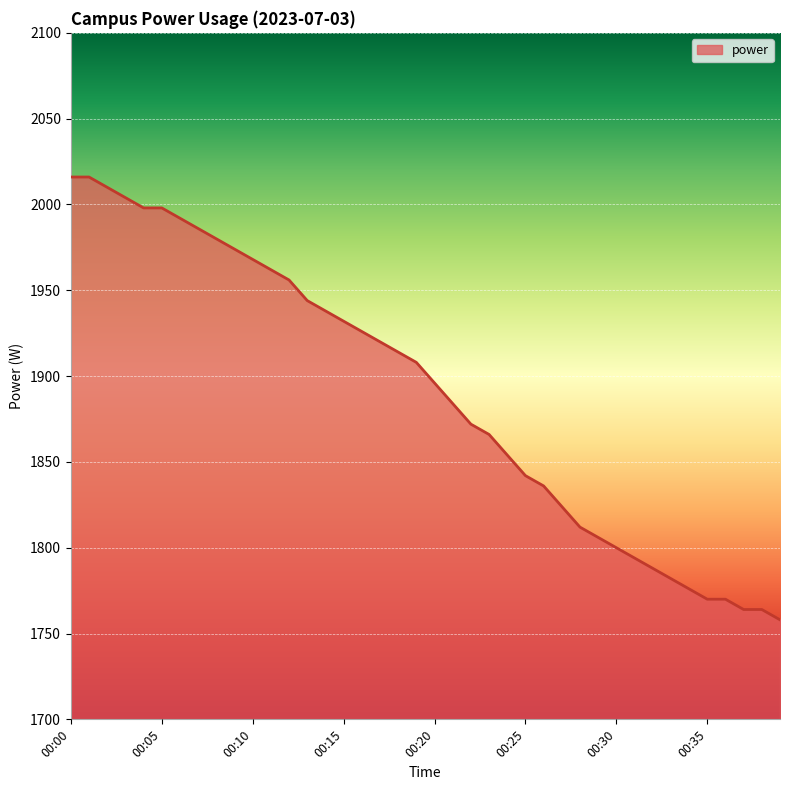

What is the average value?

1890